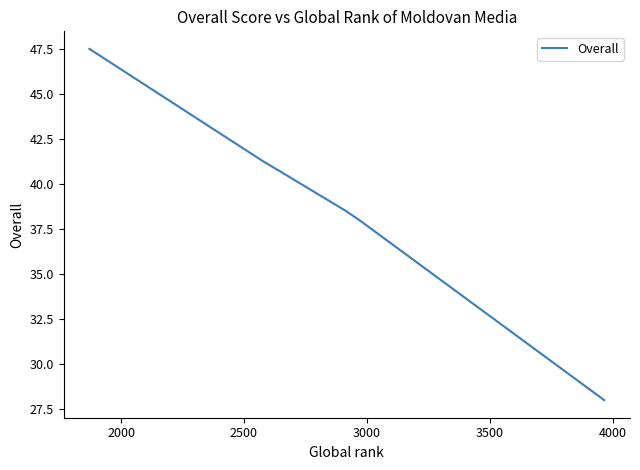

What is the difference between the maximum and minimum values?

19.5